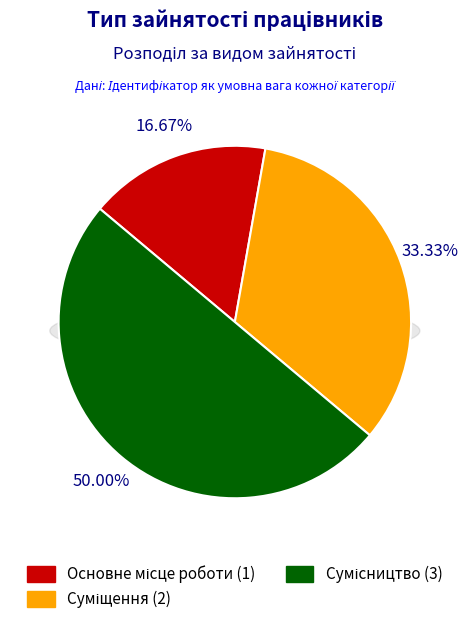

Rank the categories by value from lowest to highest.

Основне місце роботи, Суміщення, Сумісництво